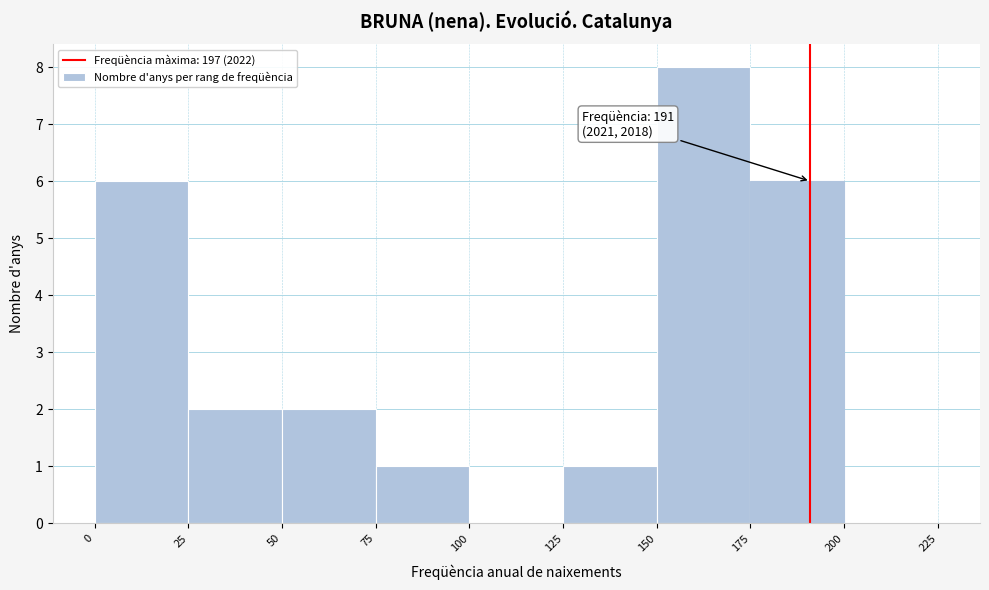

Over which range of the x-axis is the bar tallest?

150 to 175